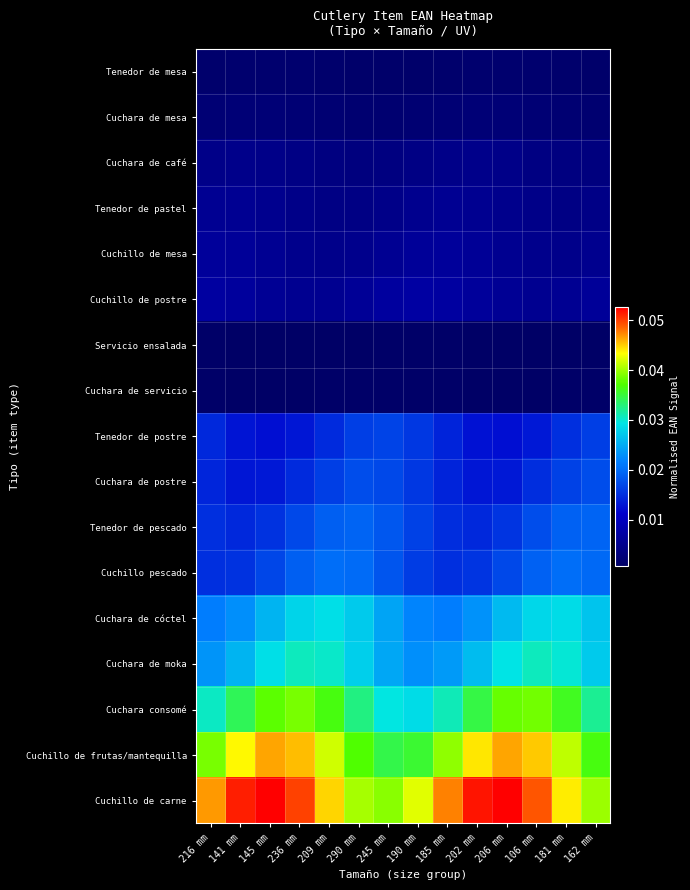

Which label corresponds to the smallest value in the chart?

236 mm